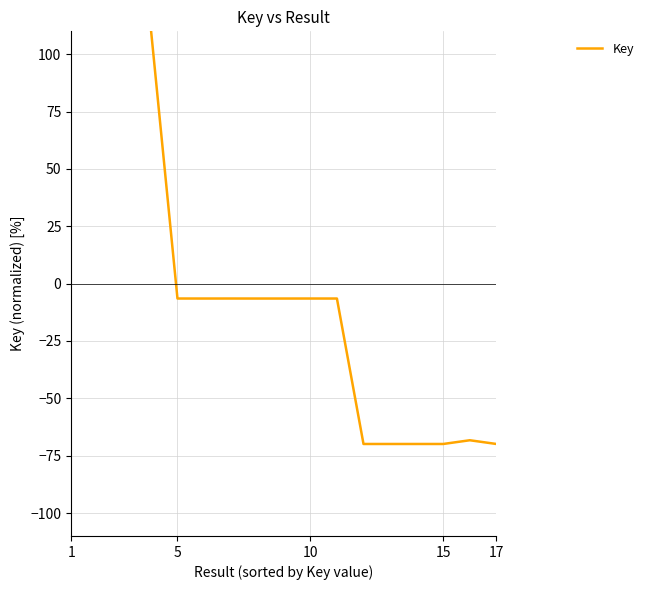

What is the difference between the maximum and minimum values?

200.0